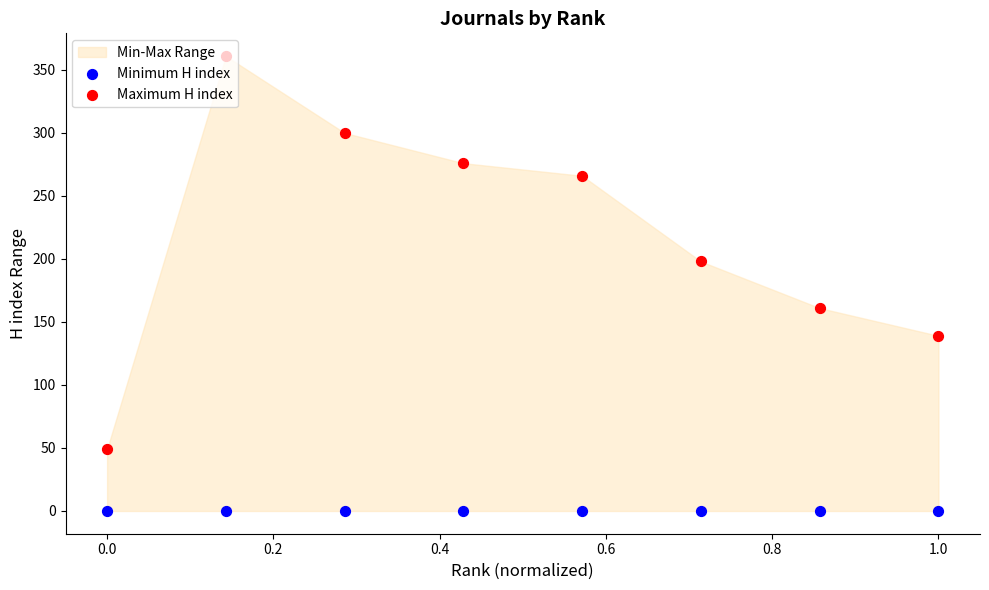

Which series has the largest total across all categories?

Maximum H index